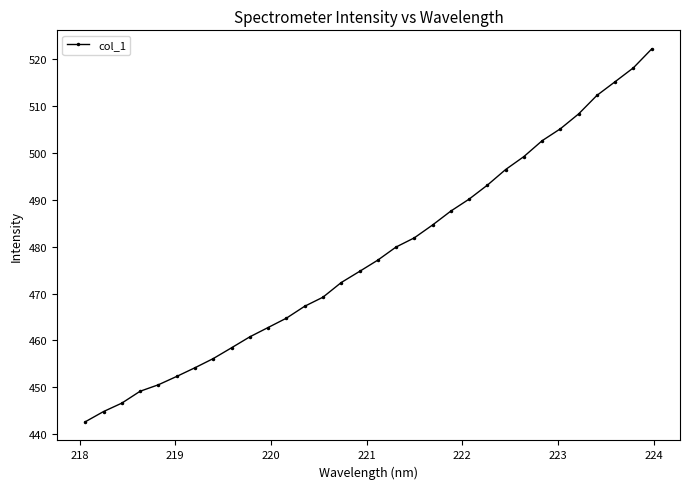

What is the greatest value displayed?

522.2